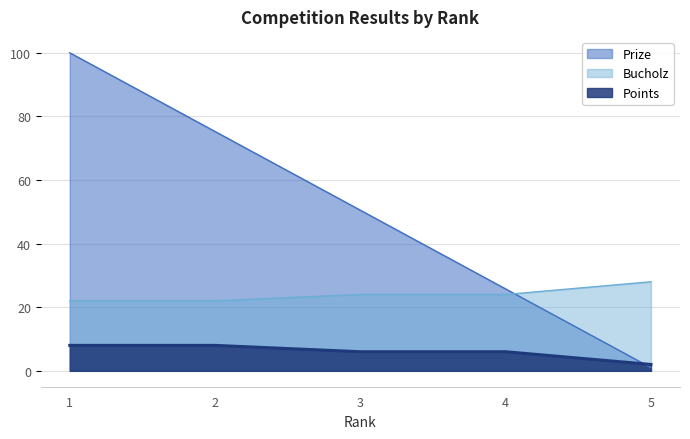

Reading left to right, extract all data points from this chart.

Prize: 1=100.0	2=75.2	3=50.5	4=25.8	5=1.0
Points: 1=22.0	2=22.0	3=24.0	4=24.0	5=28.0
Bucholz: 1=8.0	2=8.0	3=6.0	4=6.0	5=2.0